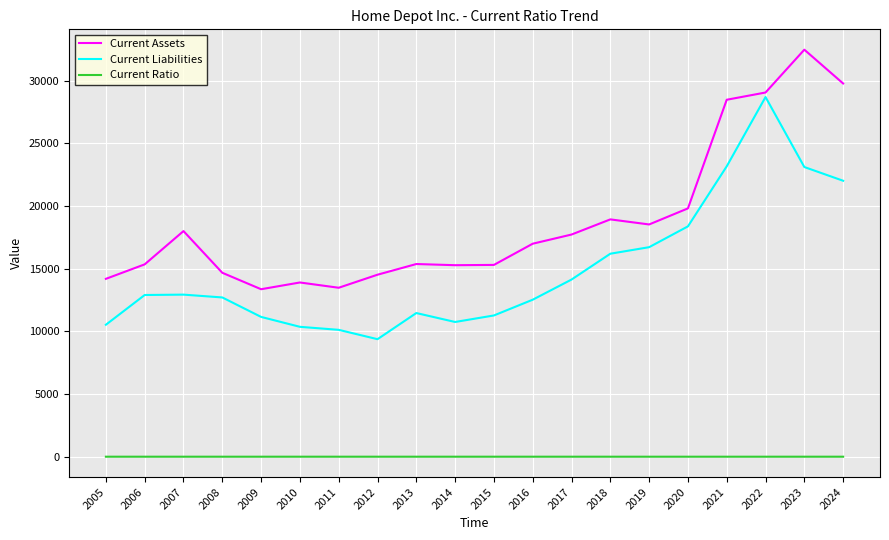

At which label does Current Assets first exceed 16993?

2007